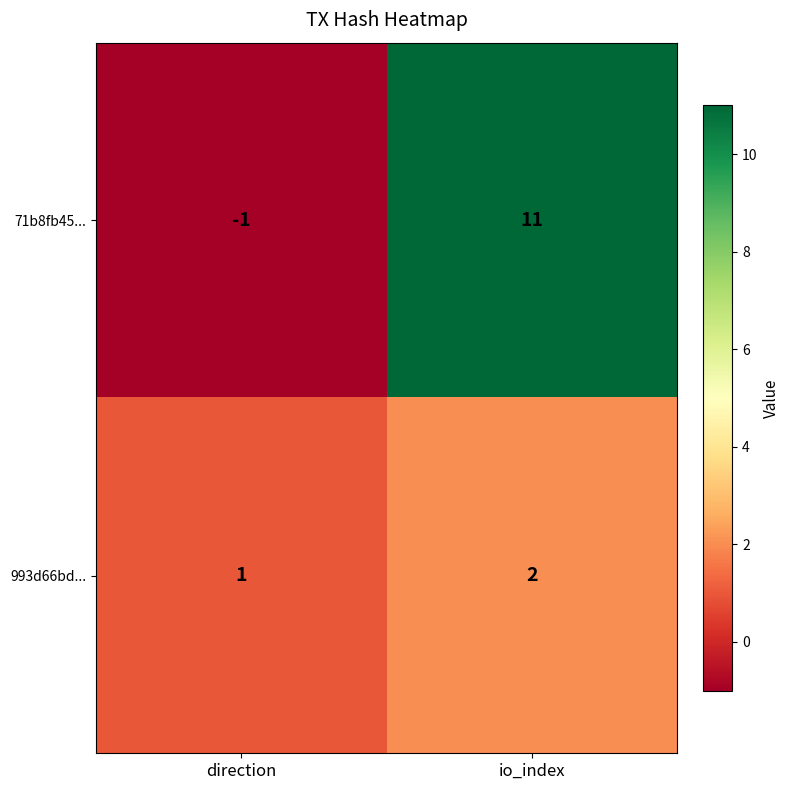

True or false: 71b8fb45... has a value of 5 at io_index.

False